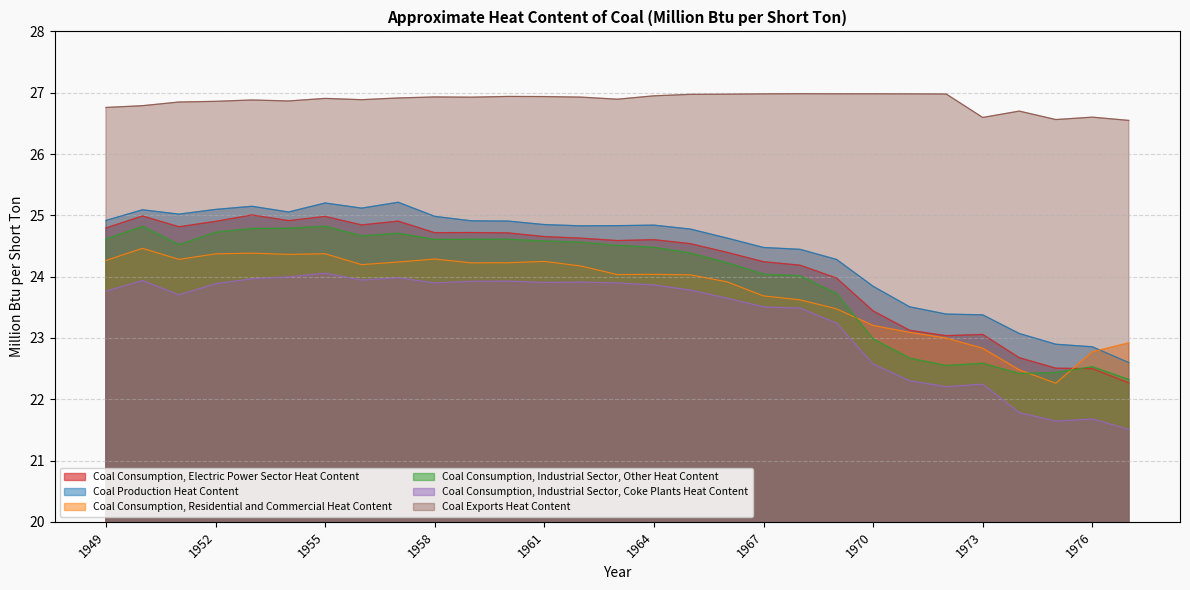

What is the sum of the Coal Consumption, Industrial Sector, Coke Plants Heat Content values at 1967 and 1962?

47.4